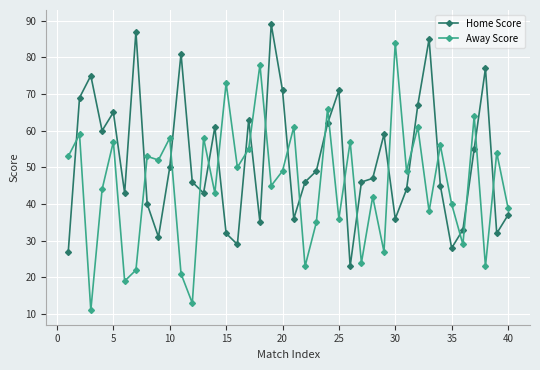

Which series ends up on top after the final intersection of Away Score and Home Score?

Away Score